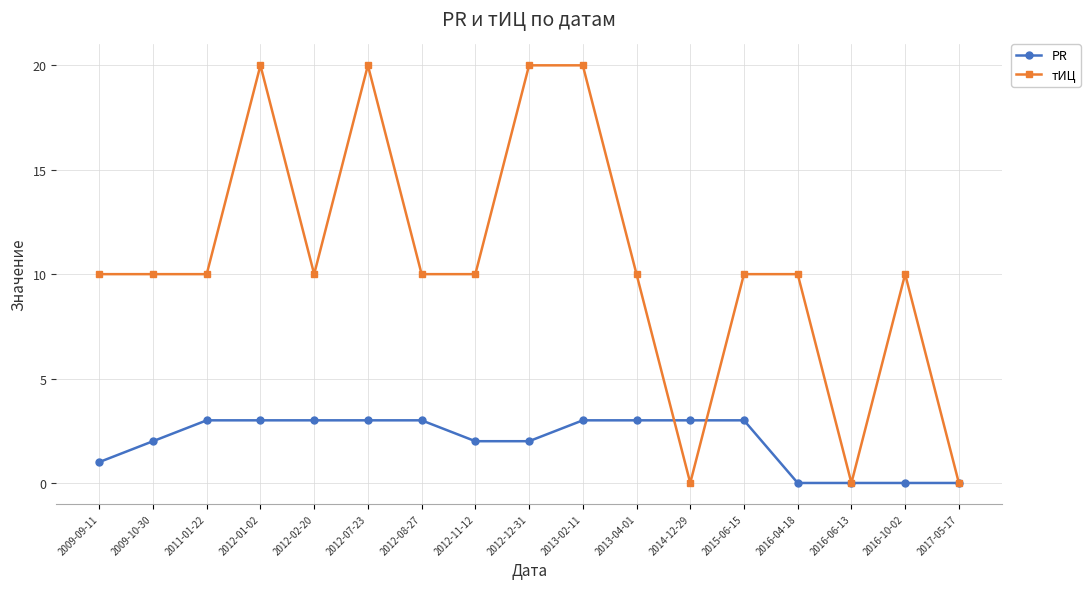

Between 2012-02-20 and 2014-12-29, which series saw the biggest shift?

тИЦ